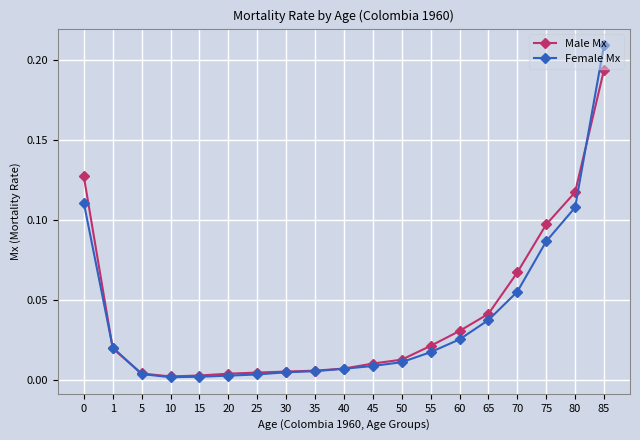

Which label corresponds to the largest value in the chart?

85